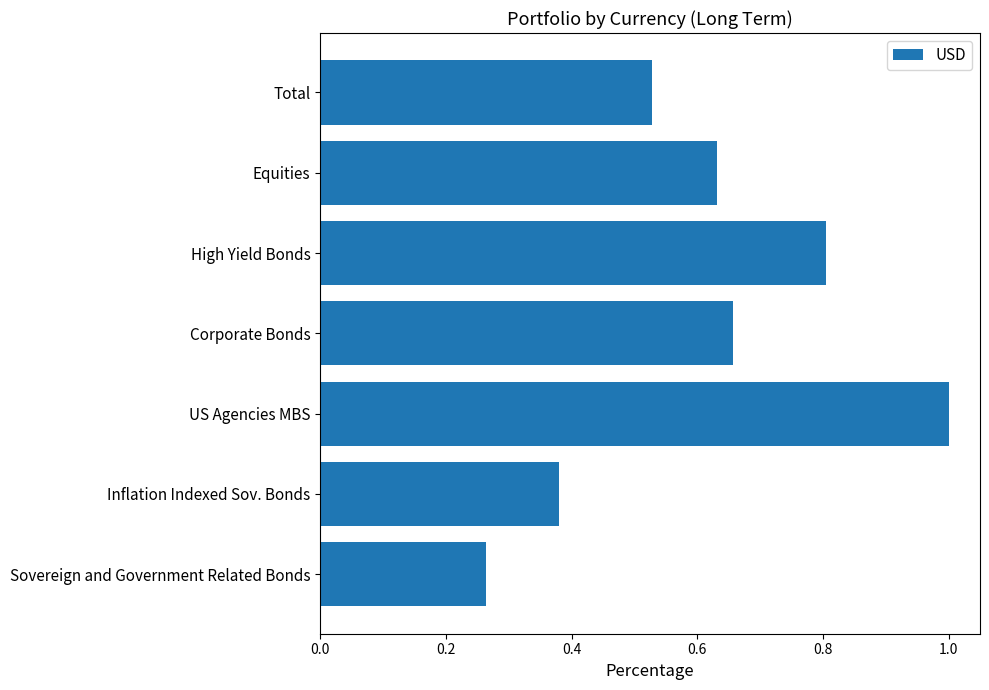

What is the maximum value shown in the chart?

1.0